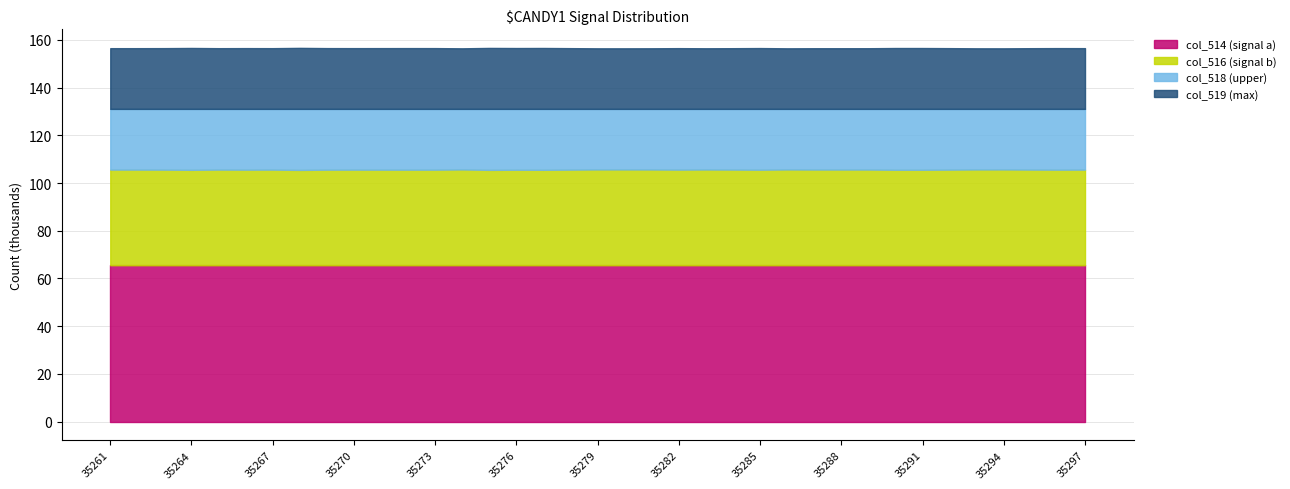

What is the lowest value of the col_514 (signal a) series?

65.5